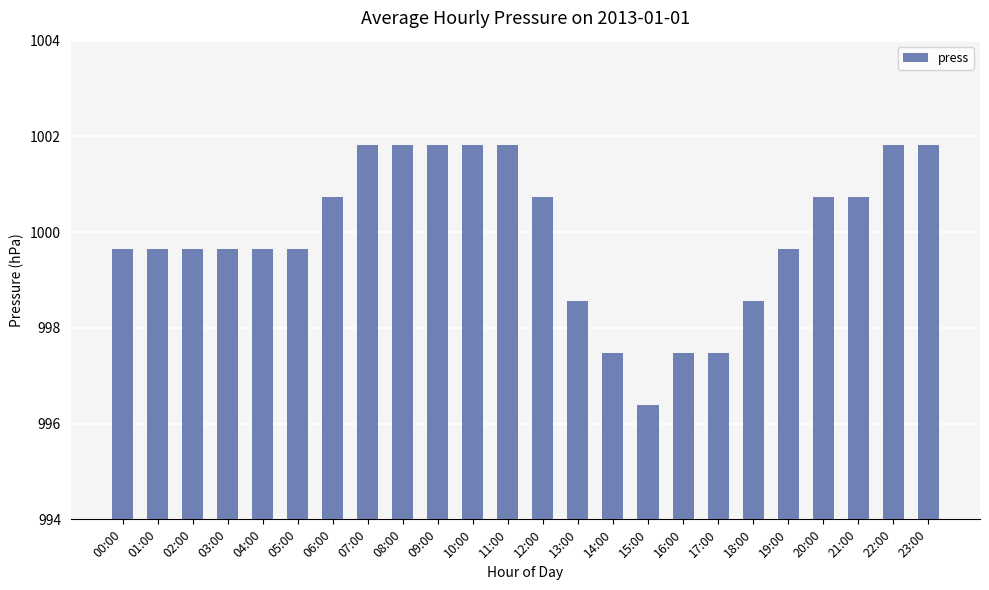

Which has a higher value, 16:00 or 01:00?

01:00